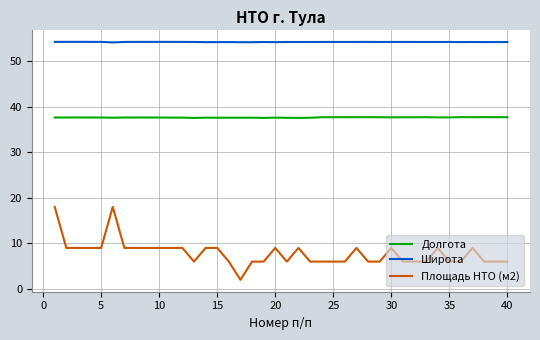

How many series are shown in this chart?

3